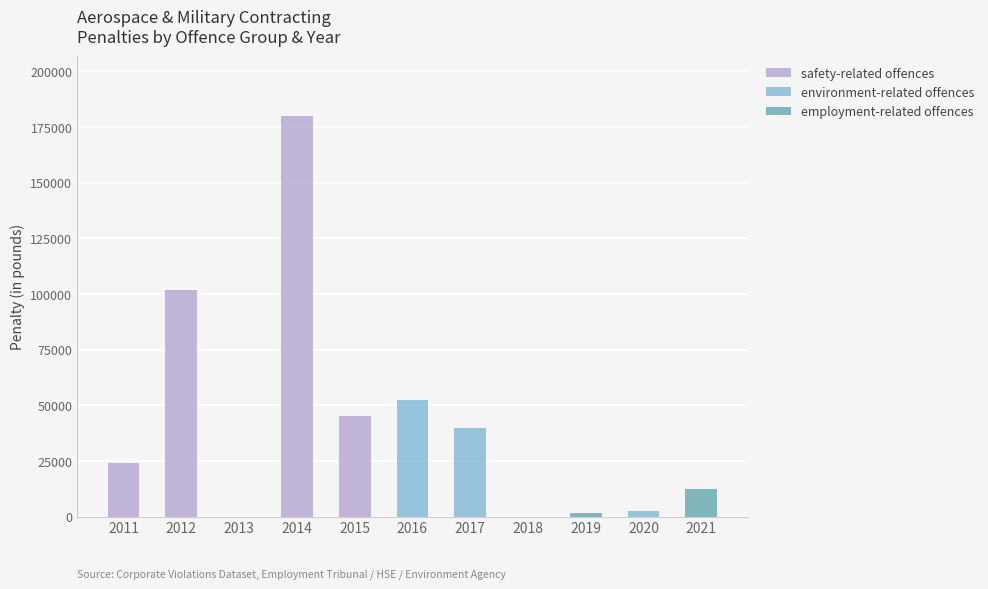

Is it true that safety-related offences equals 0 at 2019?

True